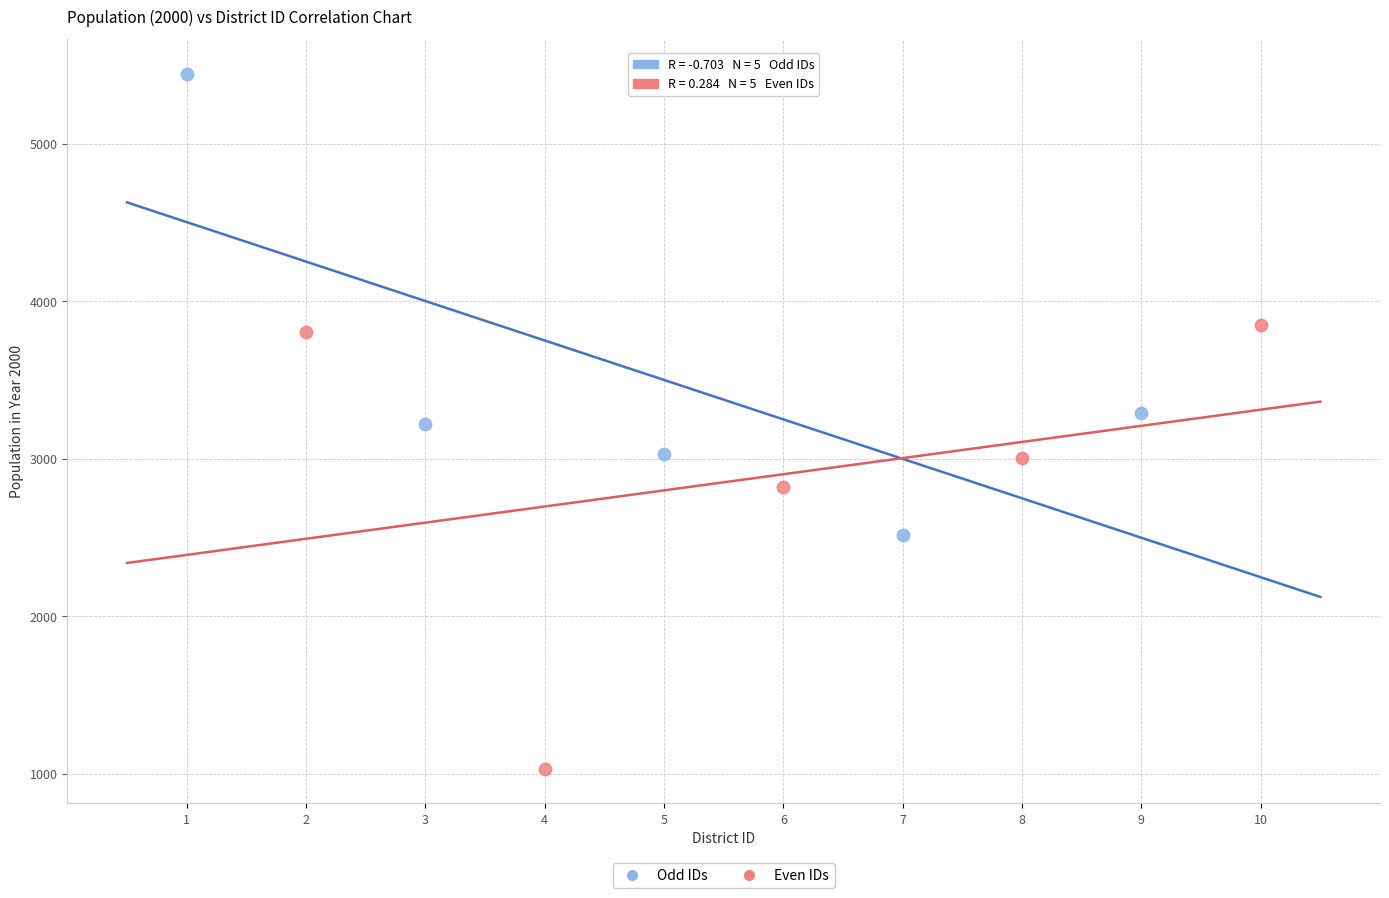

Which series reaches the minimum Y coordinate?

Even IDs